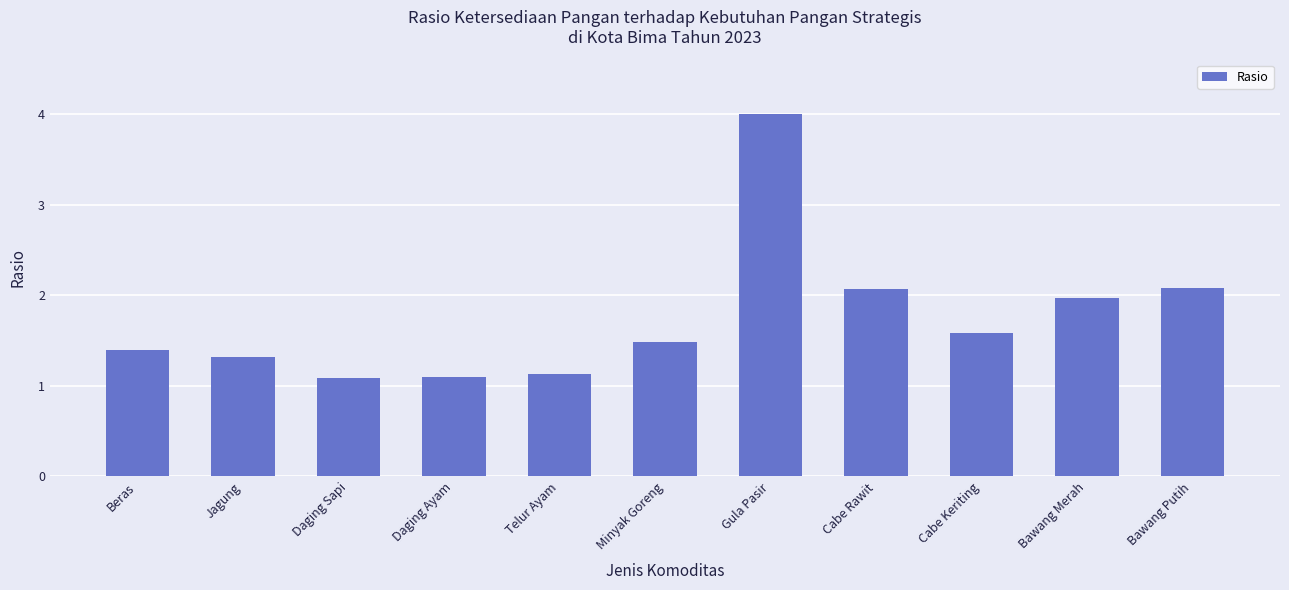

What is the sum of the values at Bawang Merah and Gula Pasir?

6.0